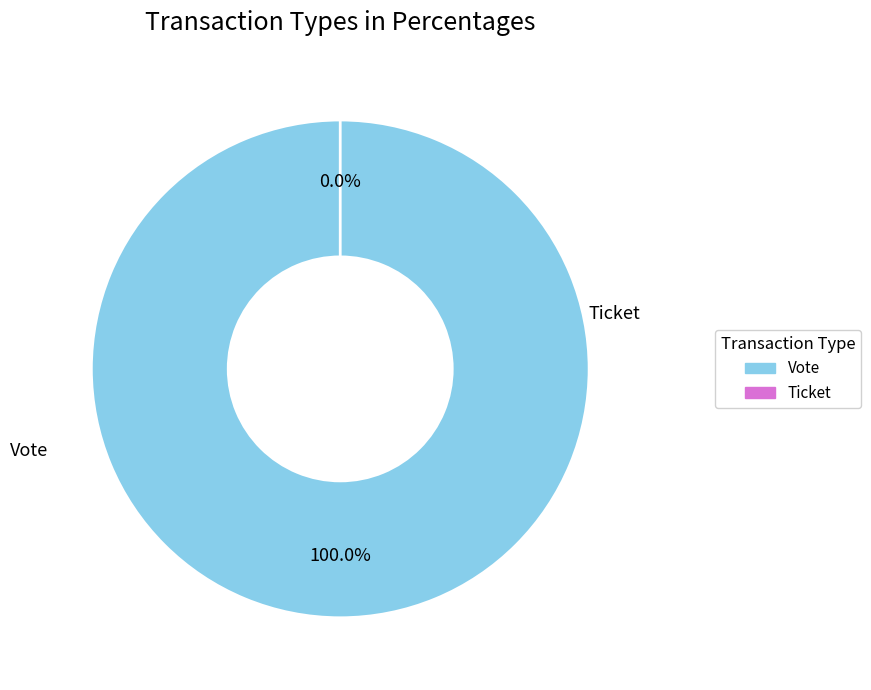

Rank the categories by value from highest to lowest.

Vote, Ticket